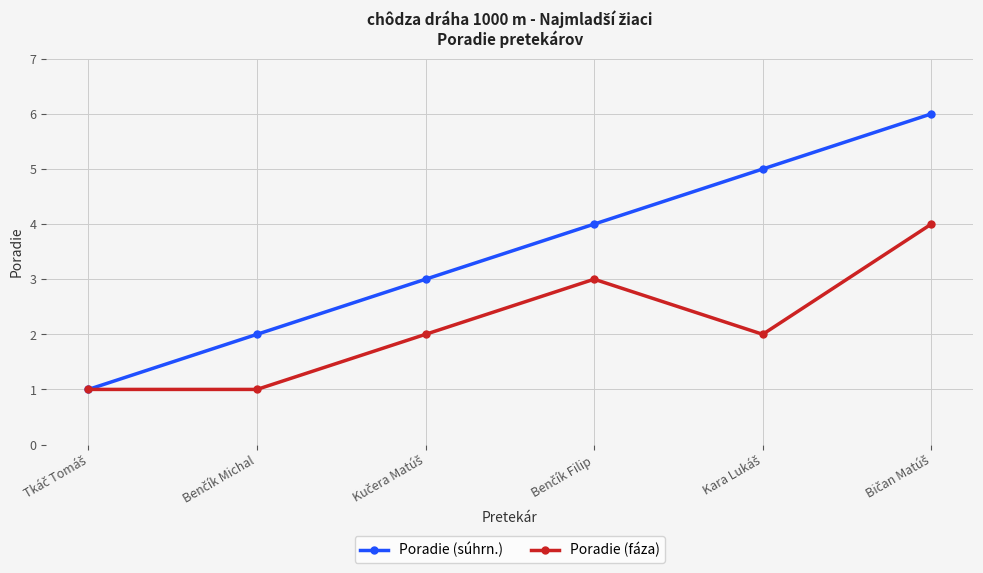

What is the greatest value displayed?

6